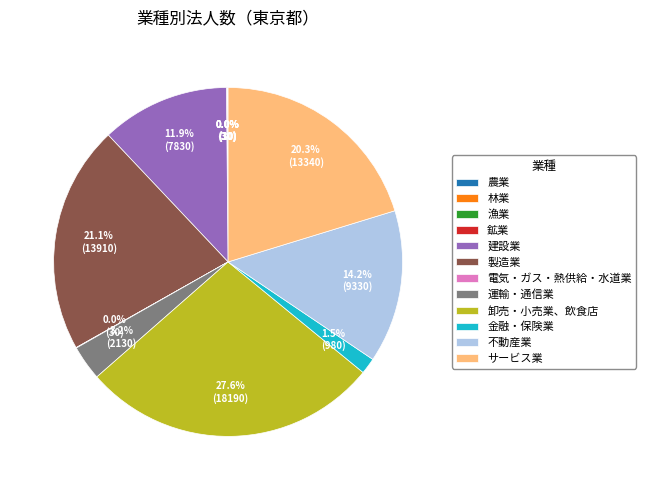

What portion of the pie excludes 金融・保険業?

98.5%